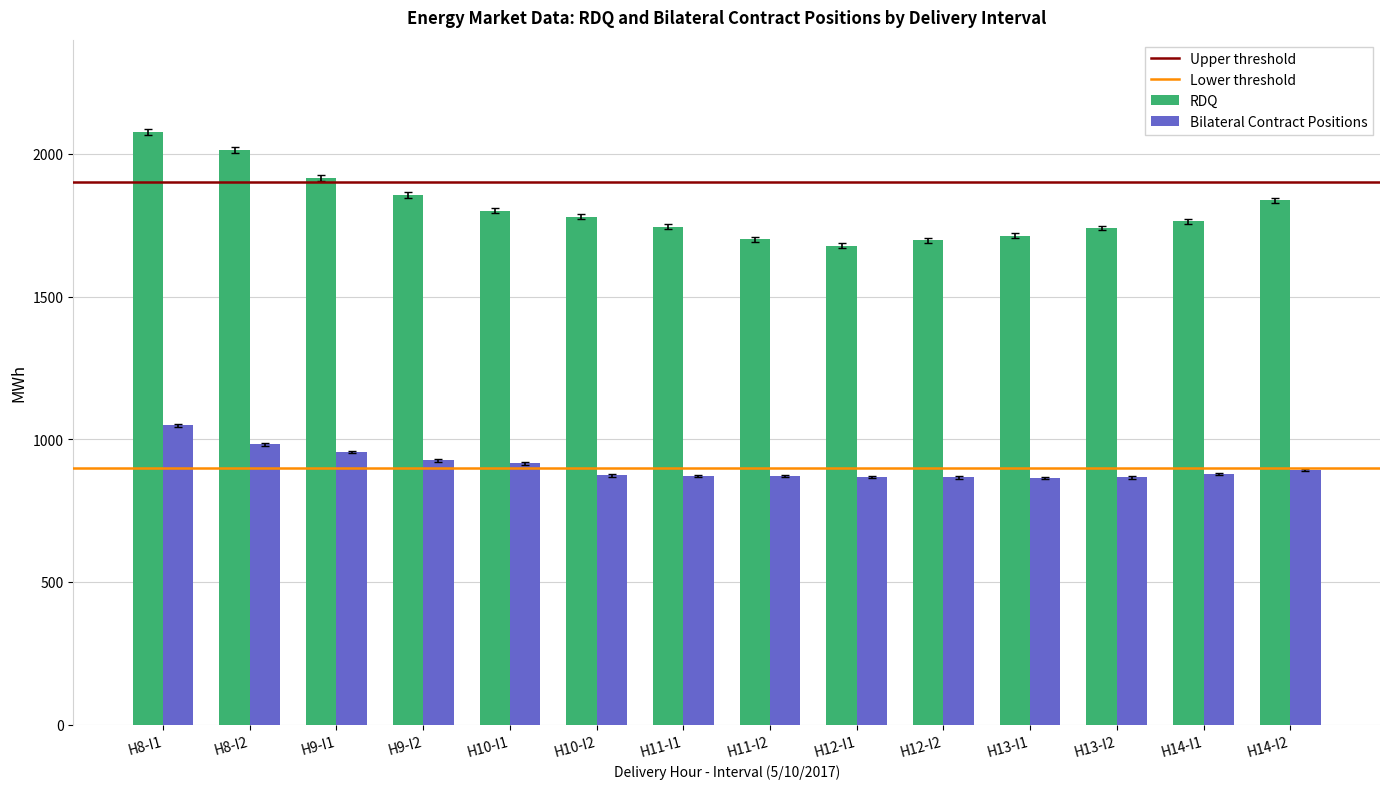

What is the maximum value shown in the chart?

2076.2